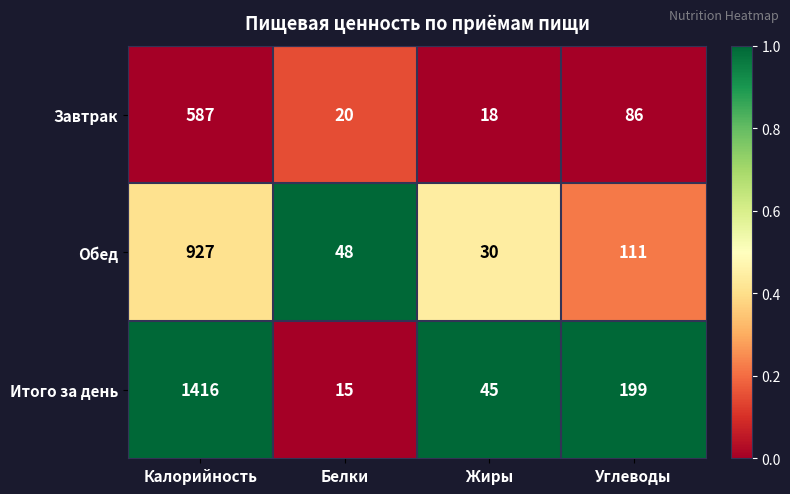

At which label is Итого за день closest to 715?

Углеводы